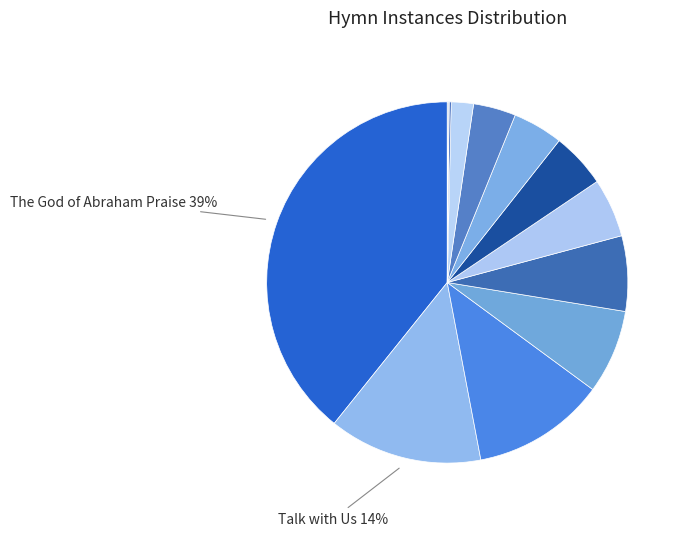

Count the number of slices in the pie.

13